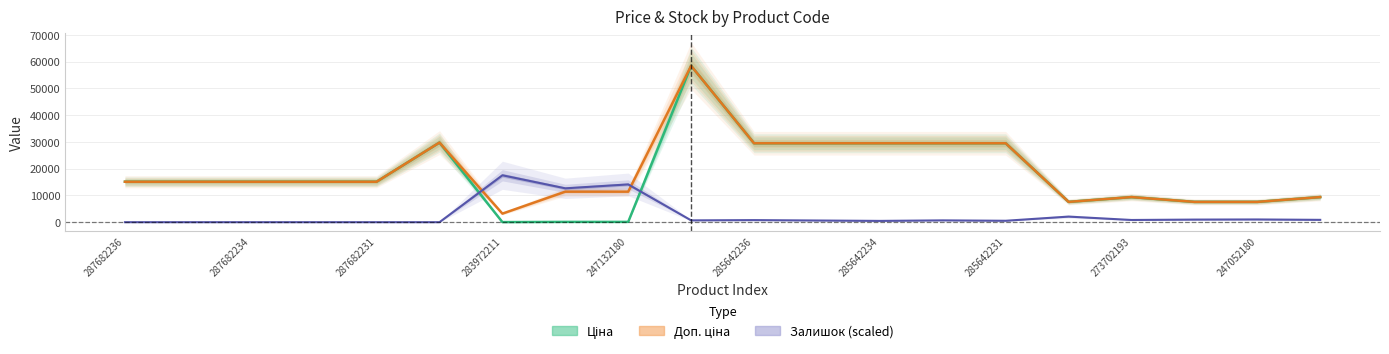

What is the label of the 6th point from the left?

285642236